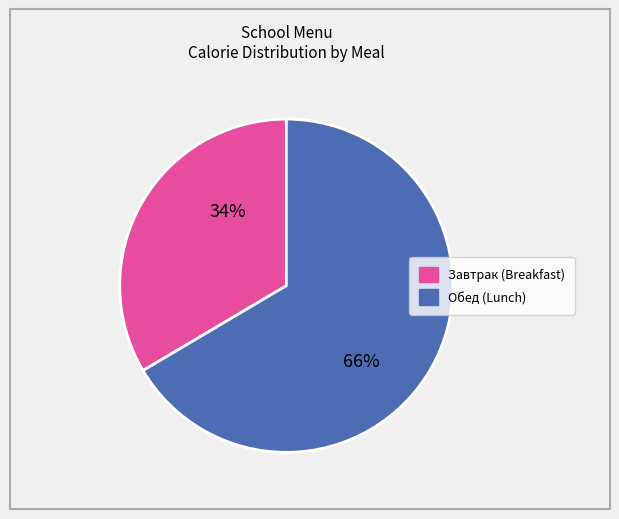

To the nearest percent, what is the average slice percentage?

50%